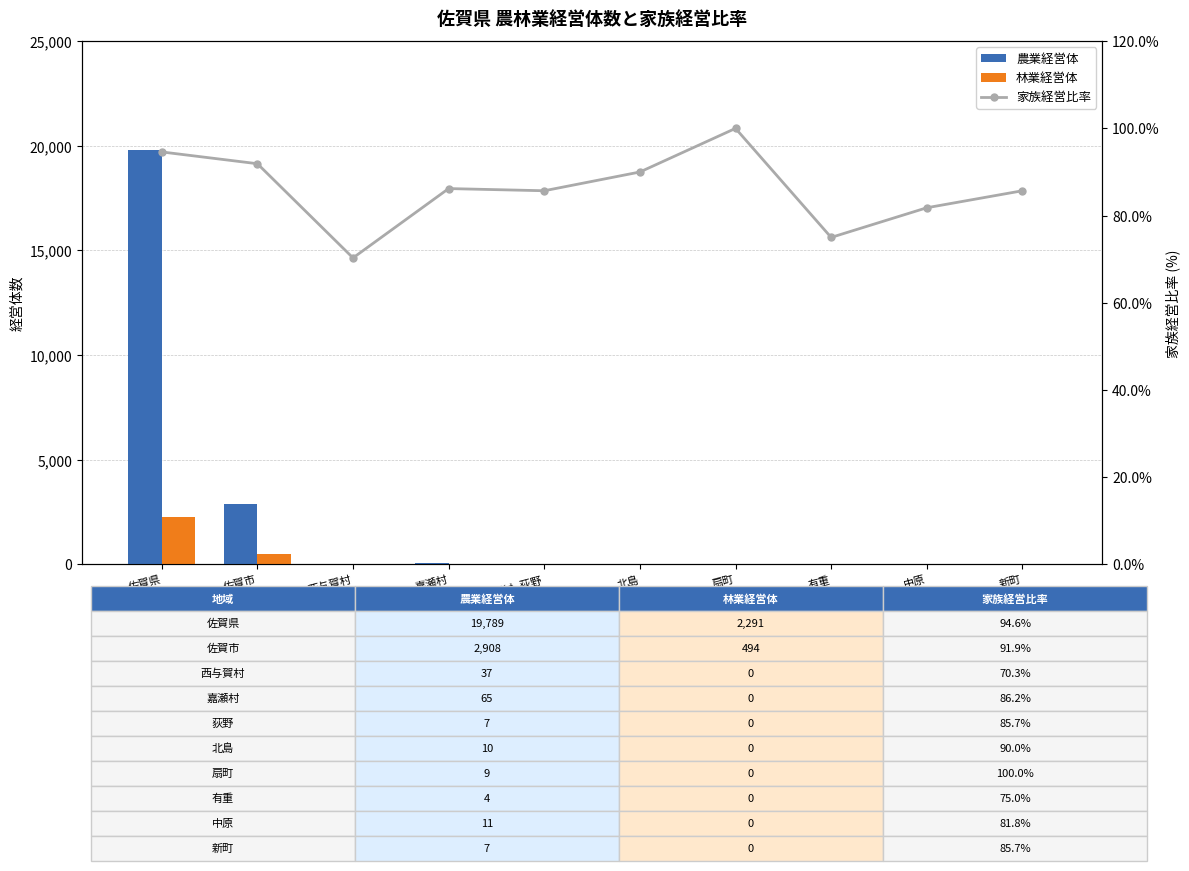

What is the label of the 2nd bar from the right?

中原